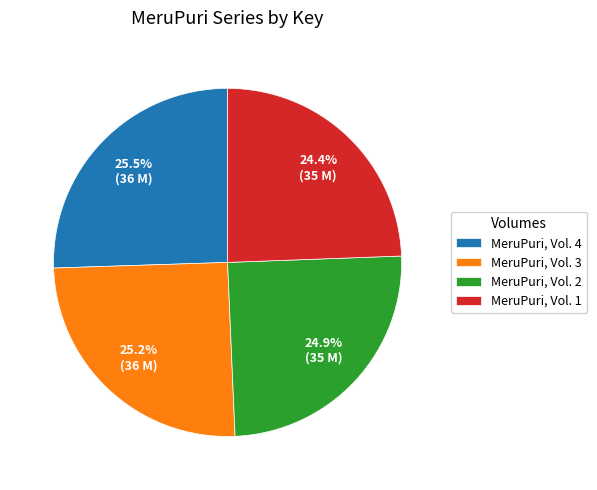

How much of the chart is everything except MeruPuri, Vol. 4?

74.5%